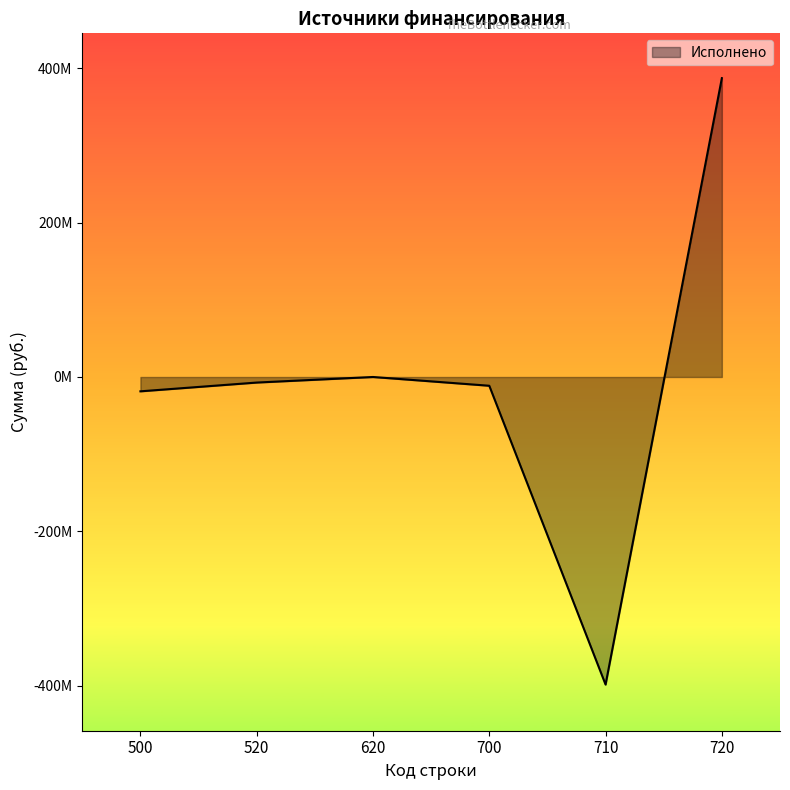

Does the chart have visible grid lines?

No